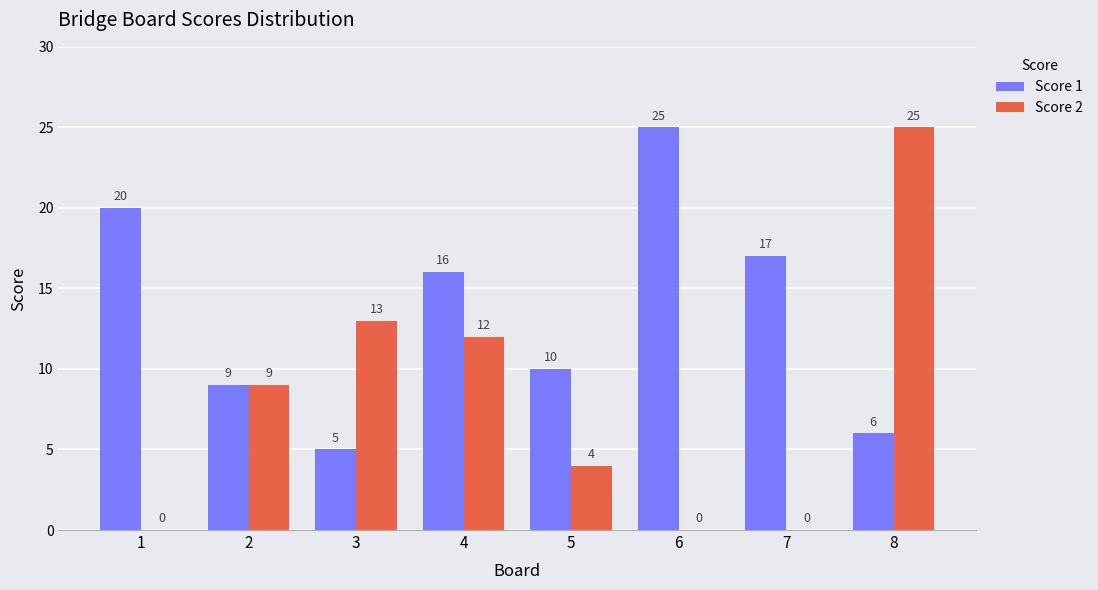

What is the average value of the Score 1 series?

14